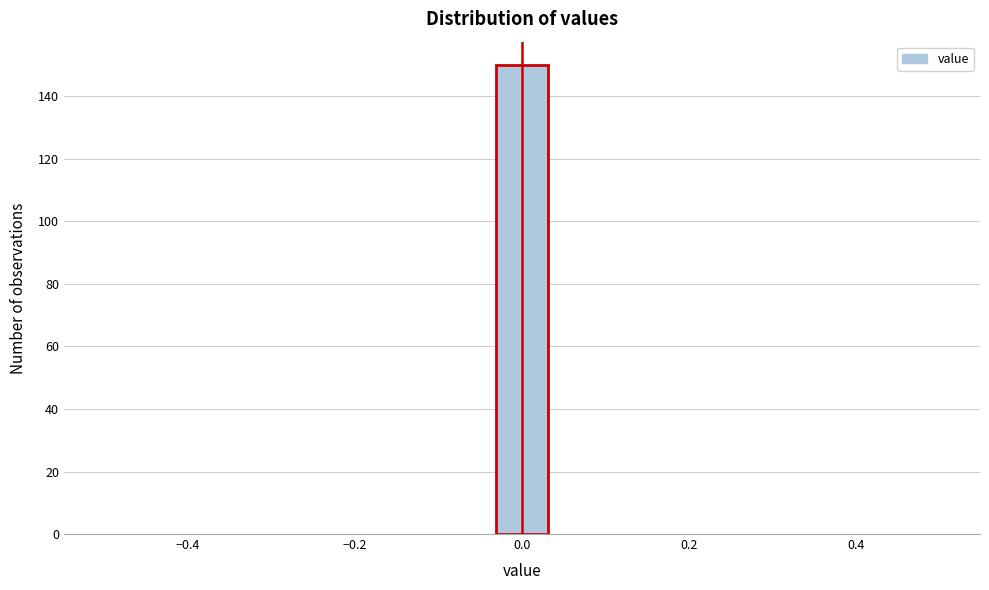

Read against the x-axis, roughly where is the centre of the tallest bar?

0.00